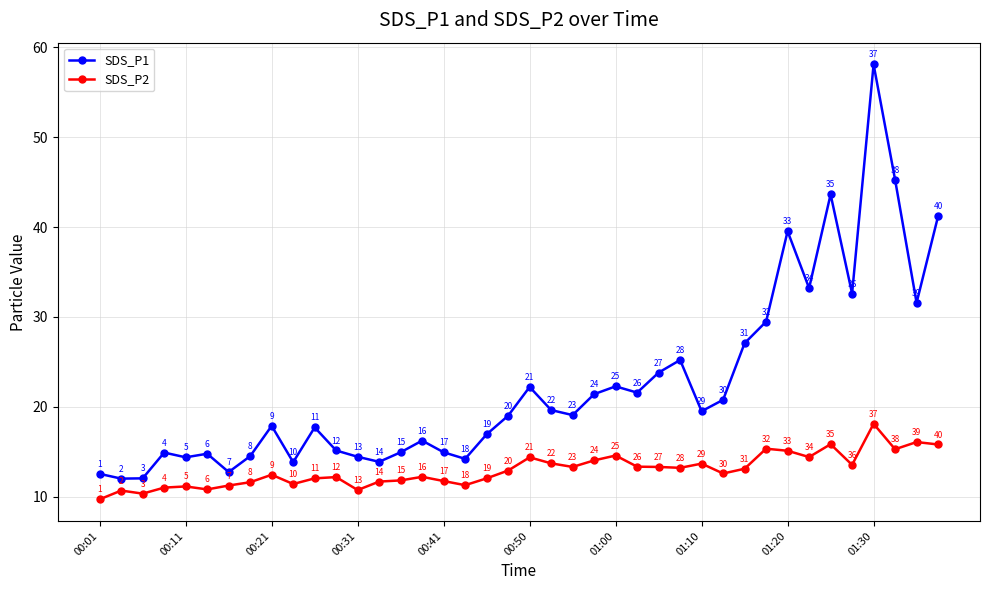

Which series has the largest total across all categories?

SDS_P1